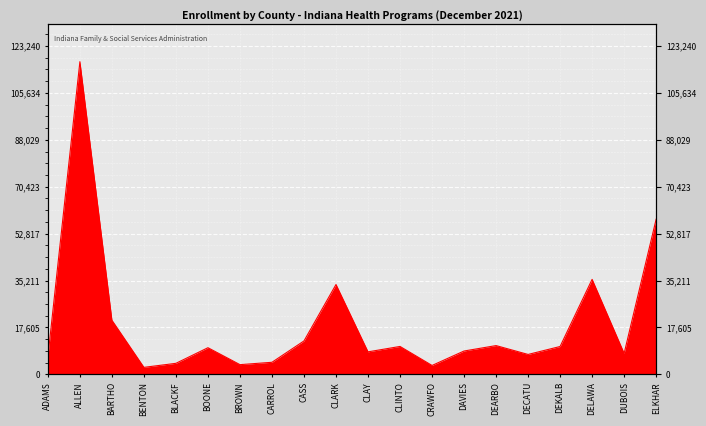

How many lines are shown in the chart?

1